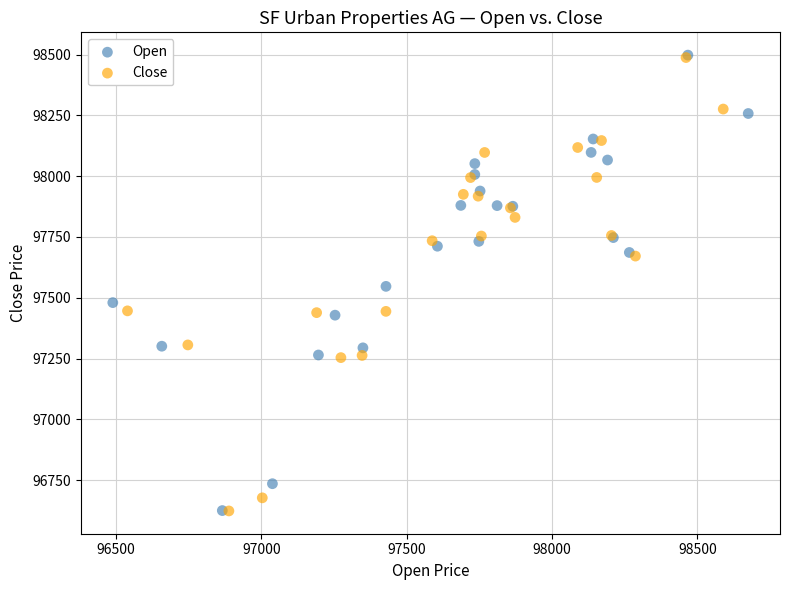

Which series has the widest spread of Y values?

Open